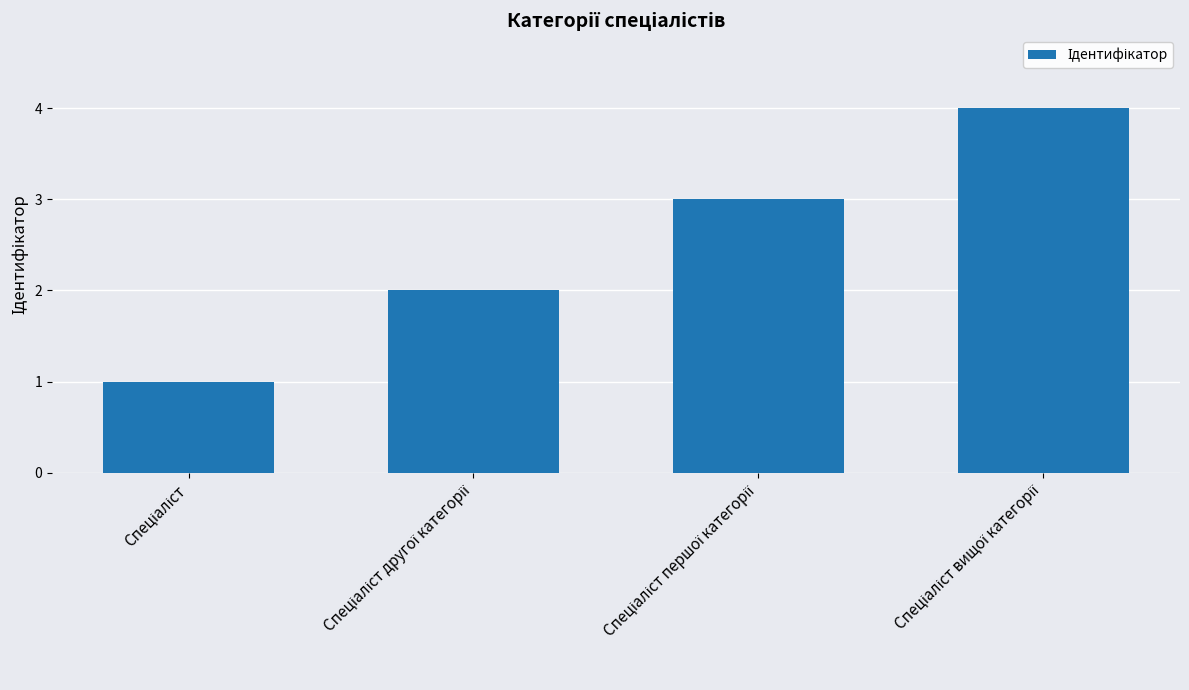

How many data points are less than 3?

2